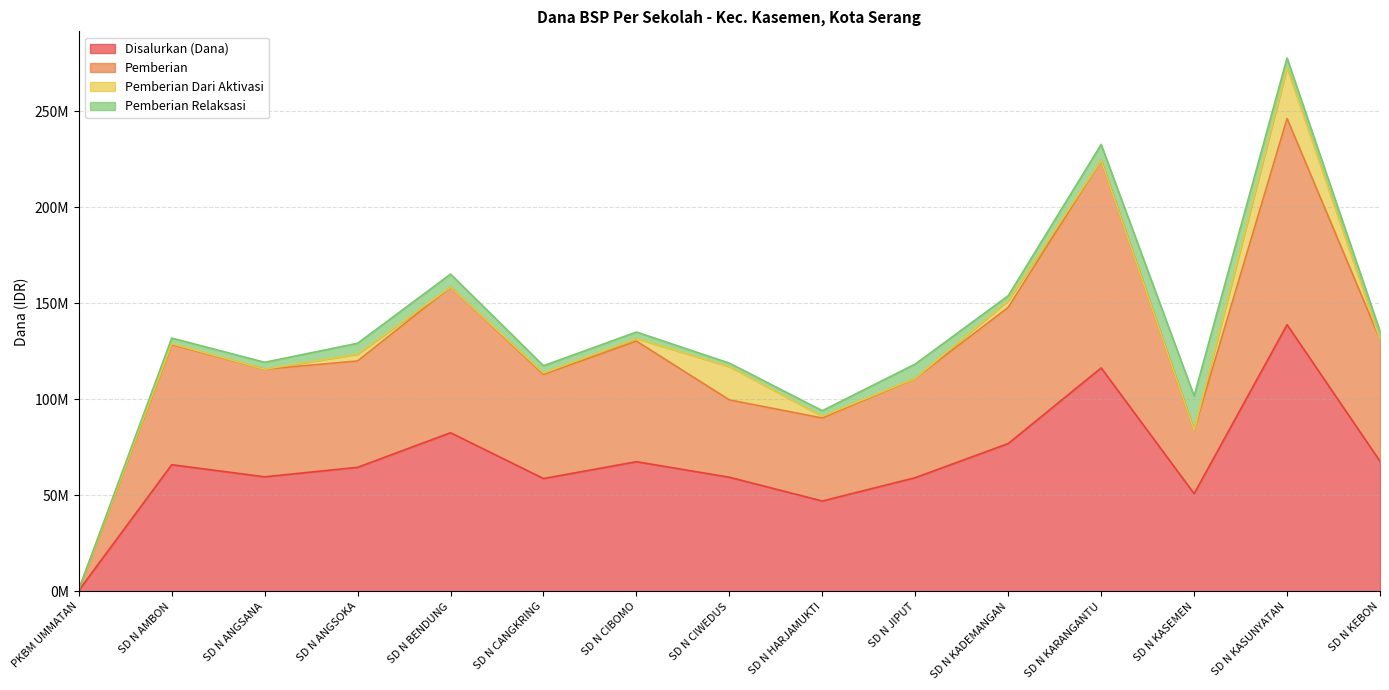

What is the approximate value of Pemberian at SD N ANGSANA?

115650000